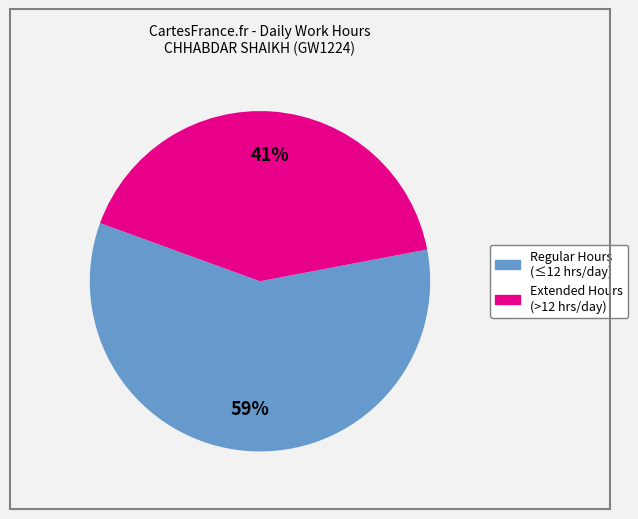

To the nearest percent, what is the average slice percentage?

50%